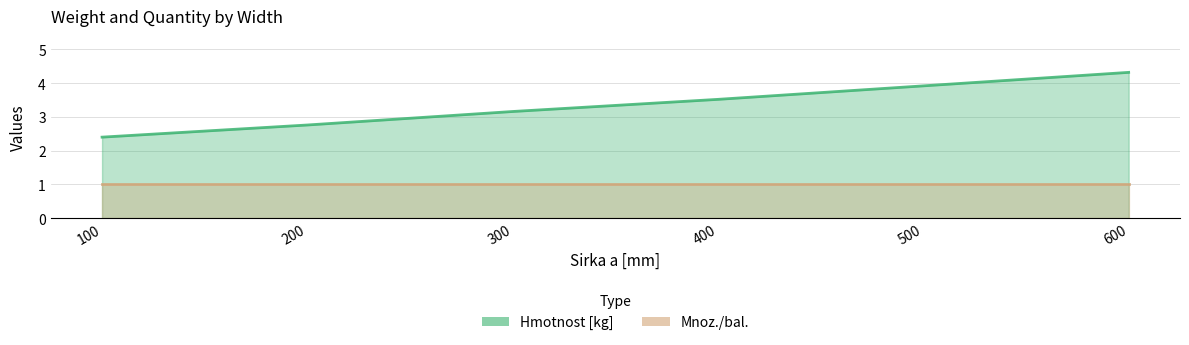

Reading left to right, what are all the values shown in this chart?

100=2.4	200=2.8	300=3.2	400=3.5	500=3.9	600=4.3